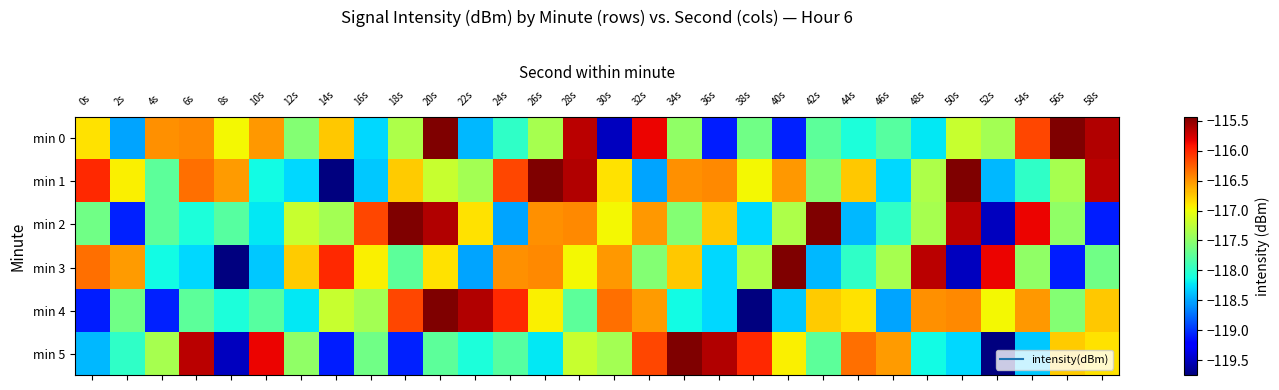

What is the smallest value displayed?

-119.7